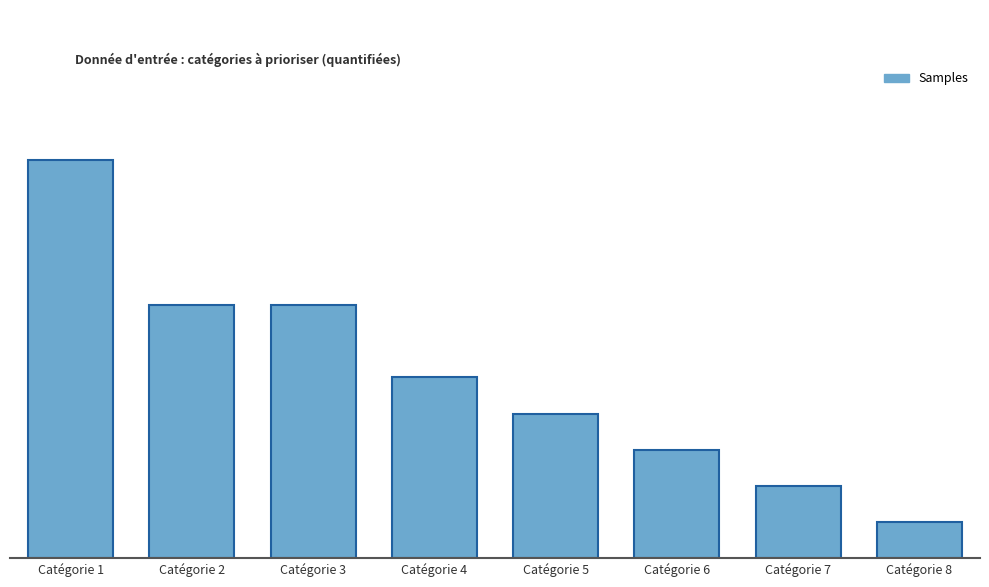

Are the bars horizontal?

No